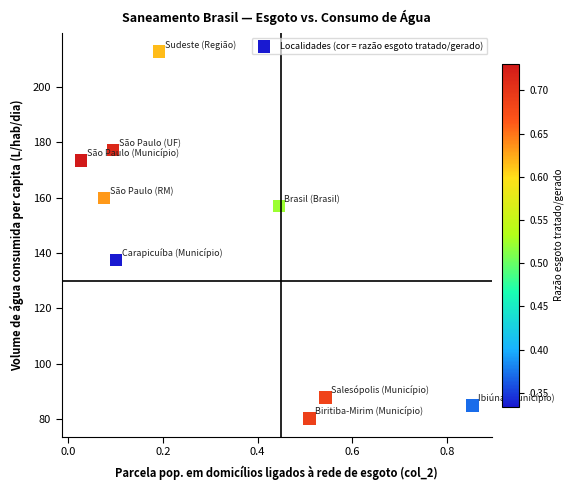

What is the average Y value?

141.2